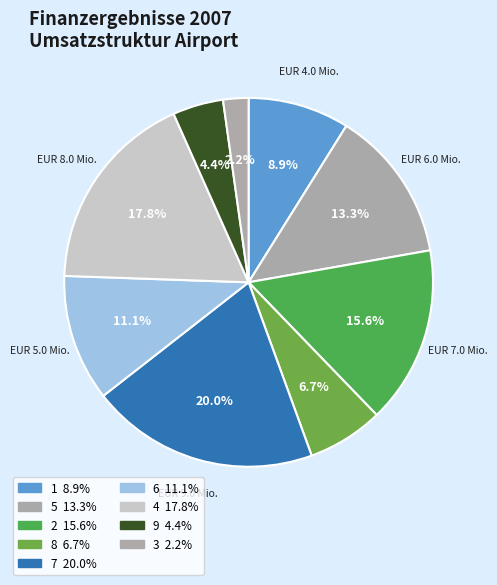

Is there any slice that represents more than half of the pie?

No